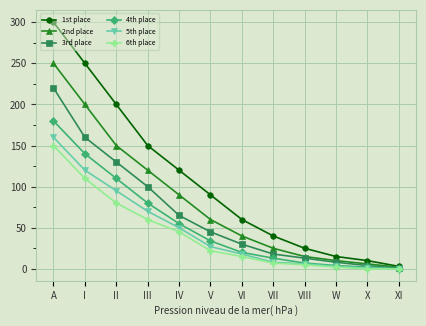

What is the approximate value of 1st place at A?

300